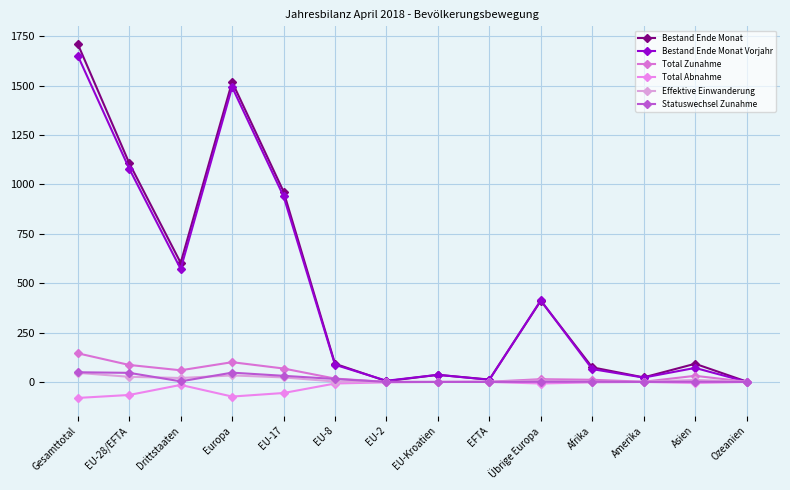

What is the difference between the second highest and minimum values in the Effektive Einwanderung series?

33